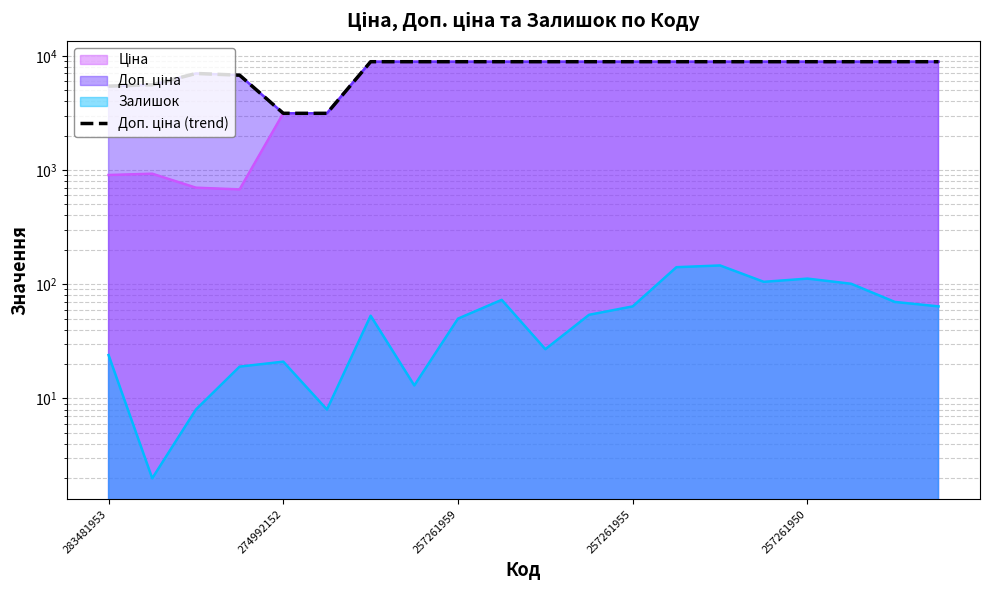

What is the sum of the values at 19 and 274992152?

14444.4